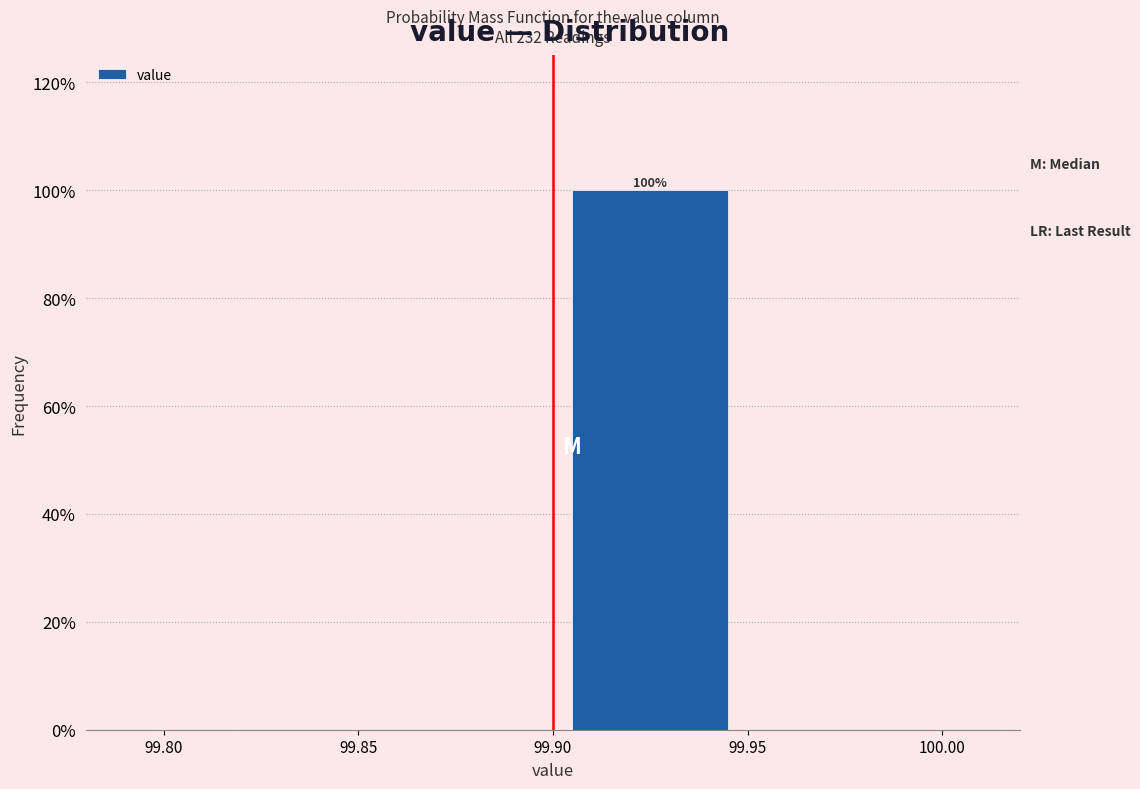

Over which range of the x-axis is the bar tallest?

99.90 to 99.95